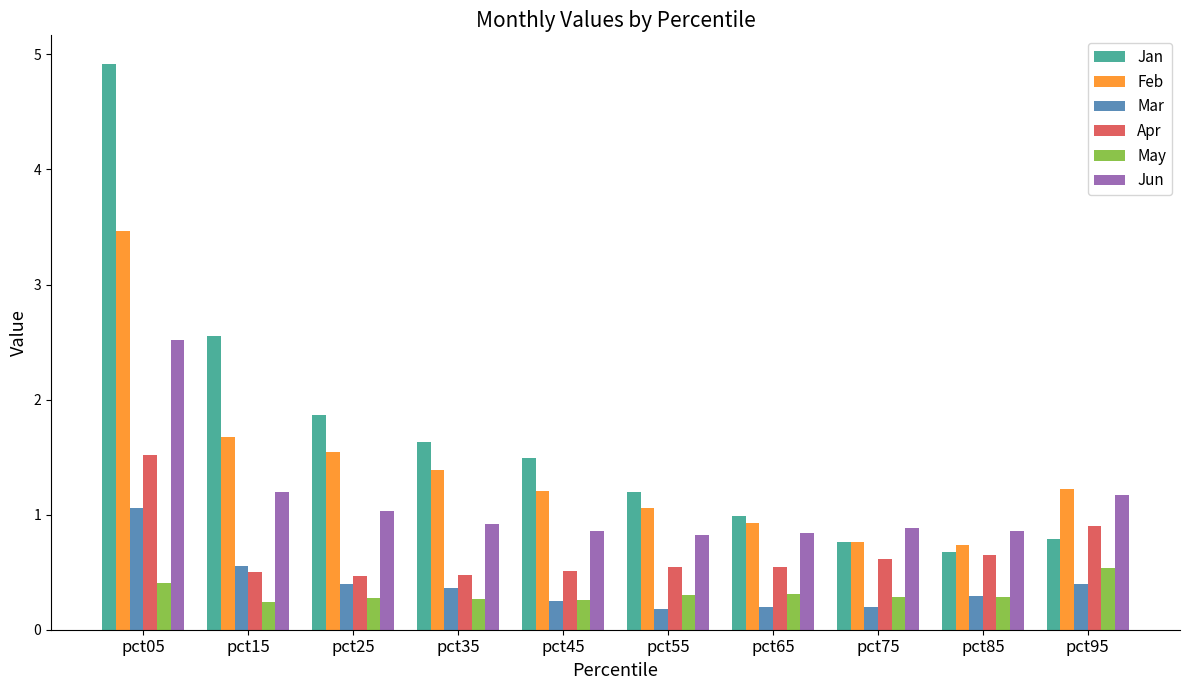

What is the minimum value shown in the chart?

0.2